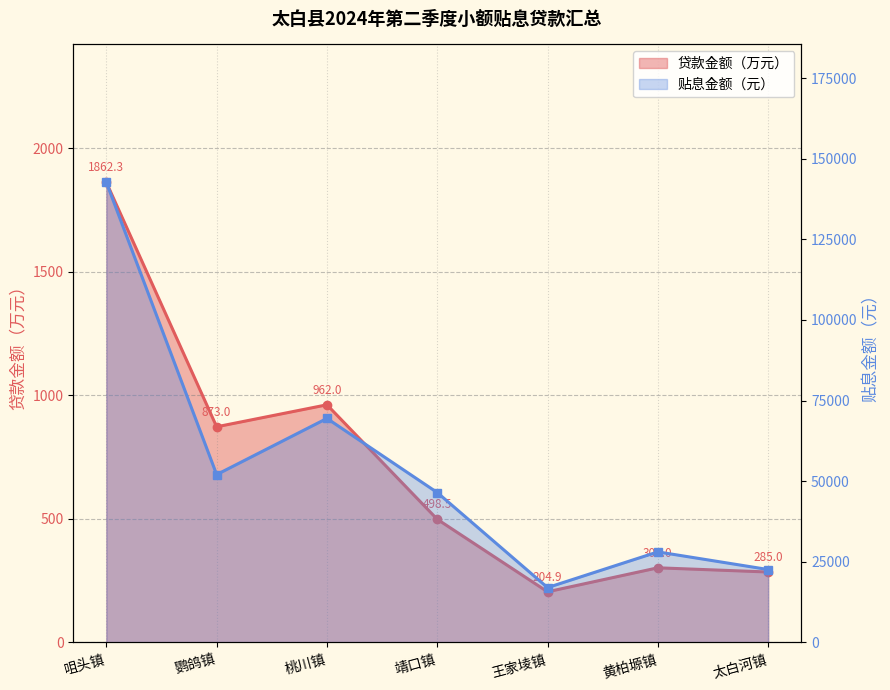

Between 鹦鸽镇 and 靖口镇, which is larger?

鹦鸽镇